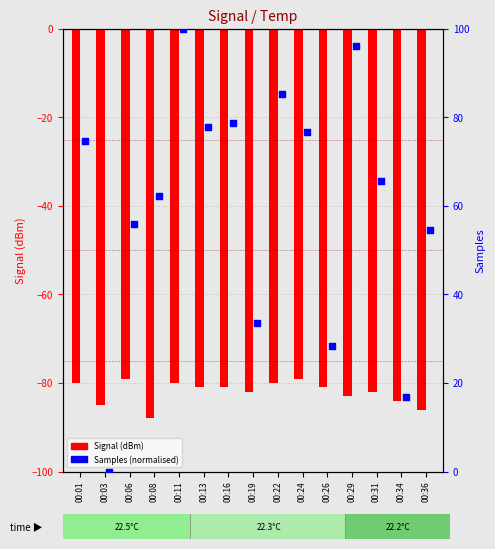

Which series reaches the minimum Y coordinate?

Signal (dBm)